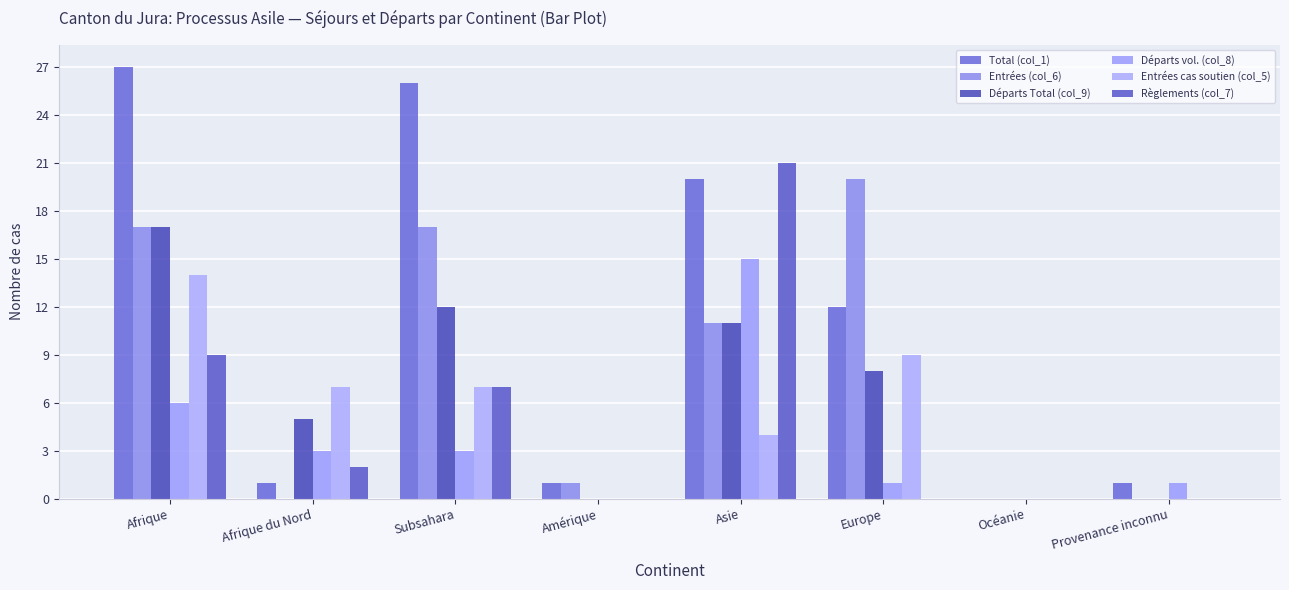

Reading left to right, list all the values displayed in this chart.

Total (col_1): 27	1	26	1	20	12	0	1
Entrées (col_6): 17	0	17	1	11	20	0	0
Départs Total (col_9): 17	5	12	0	11	8	0	0
Départs vol. (col_8): 6	3	3	0	15	1	0	1
Entrées cas soutien (col_5): 14	7	7	0	4	9	0	0
Règlements (col_7): 9	2	7	0	21	0	0	0